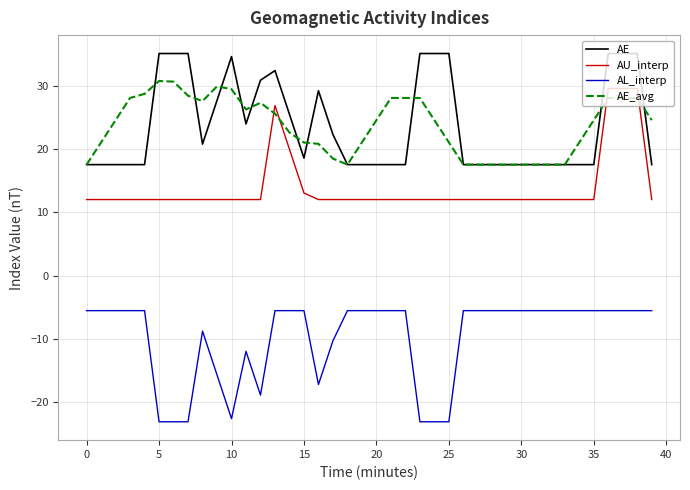

True or false: AE and AL_interp cross at least once.

False